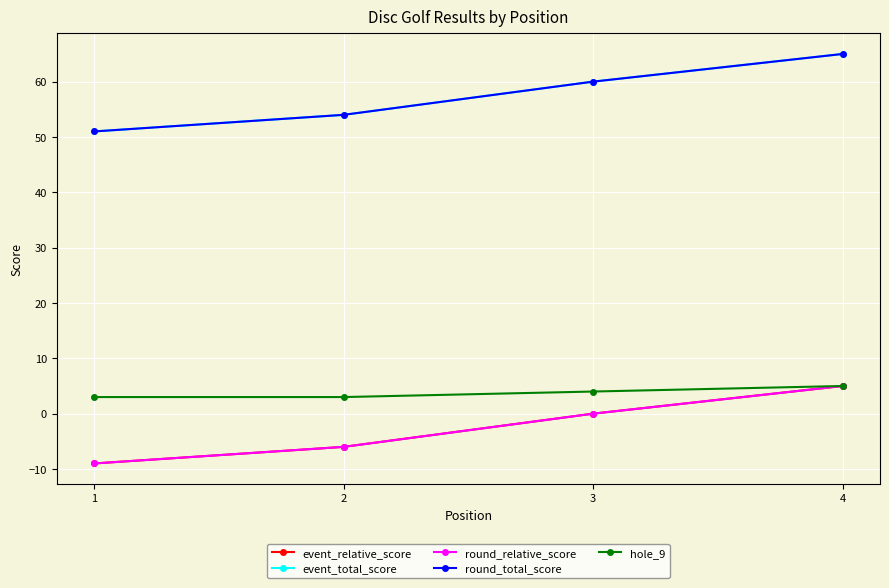

Does the chart have visible grid lines?

Yes